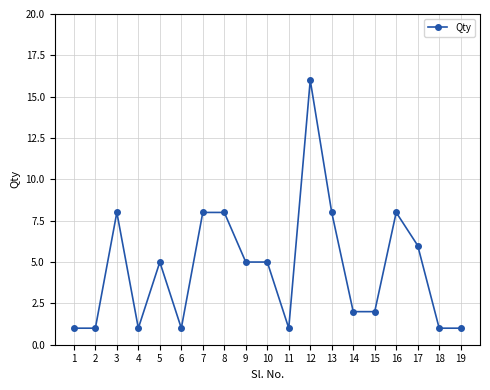

Does the chart display data point markers on the line(s)?

Yes